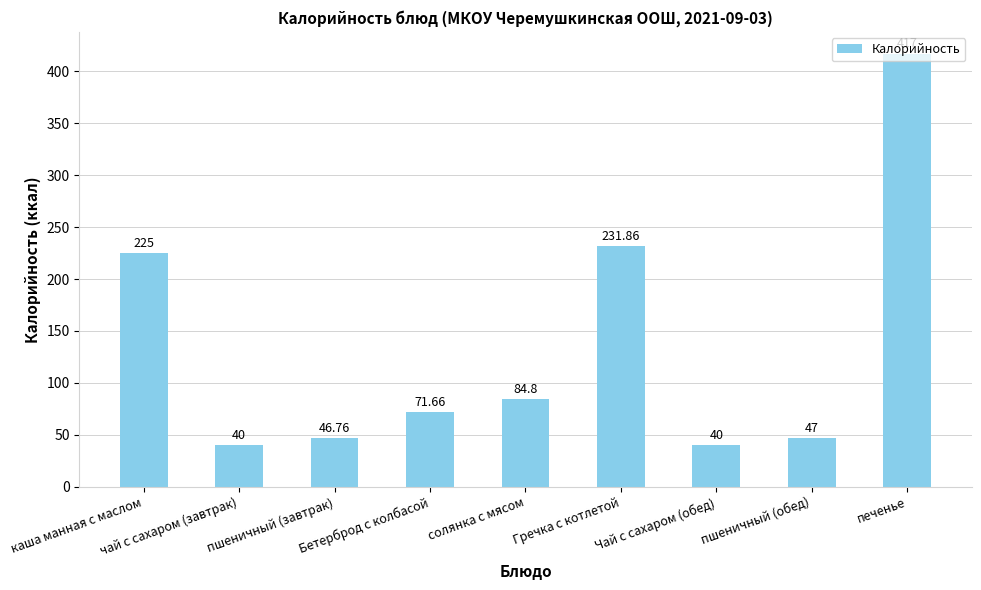

At which label does the data first exceed 71?

каша манная с маслом